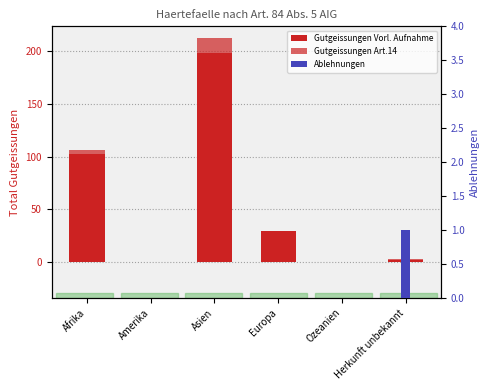

Which series has the widest spread of values?

Gutgeissungen Vorl. Aufnahme